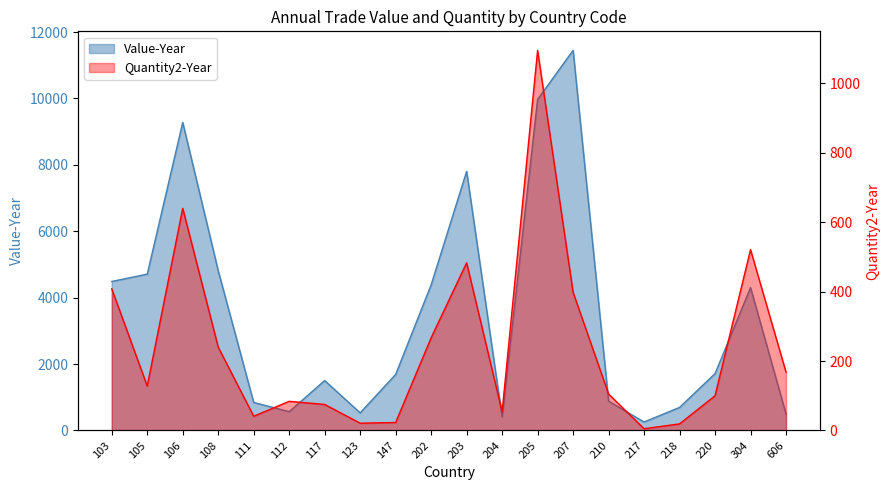

The value of Quantity2-Year at 304 is 293. True or false?

False